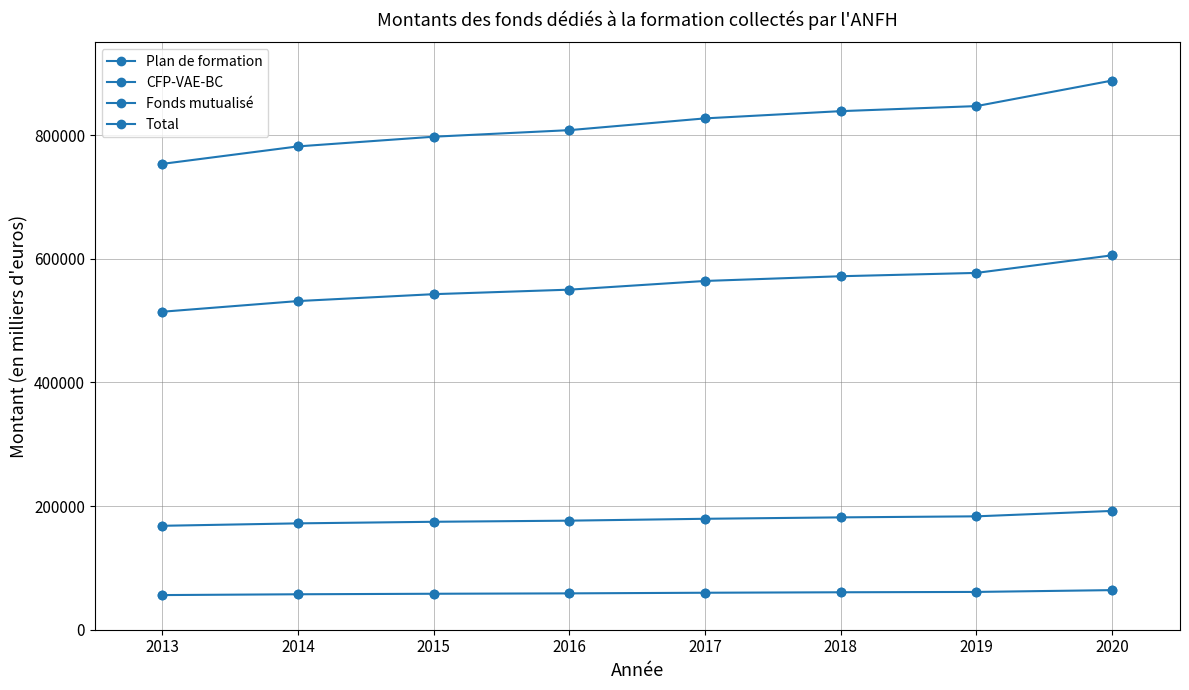

Is this an area chart (filled region under the line)?

No